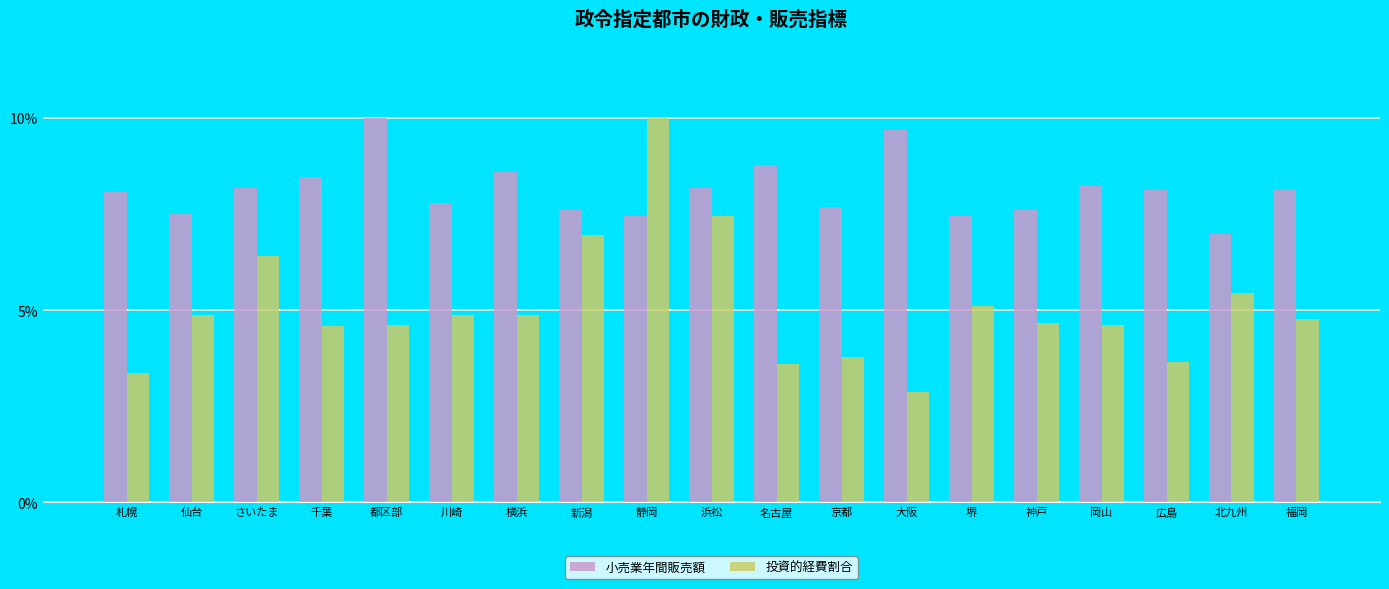

What are all the series names shown in the legend?

小売業年間販売額, 投資的経費割合